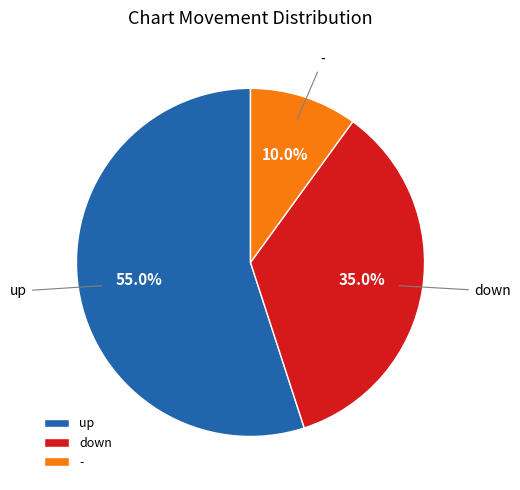

Which slice is the smallest?

-